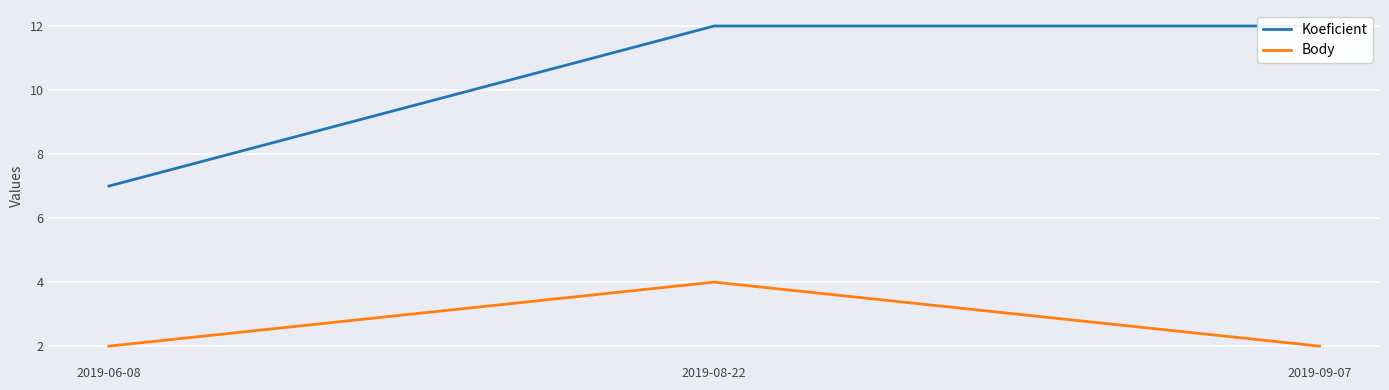

What is the sum of all Body values?

8